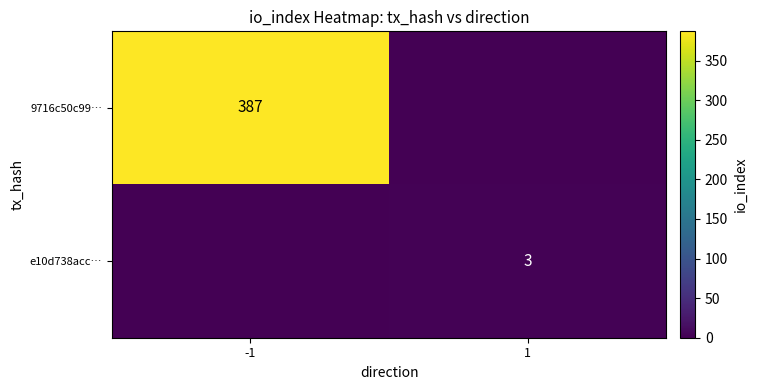

Is it true that e10d738acc… equals 3 at 1?

True